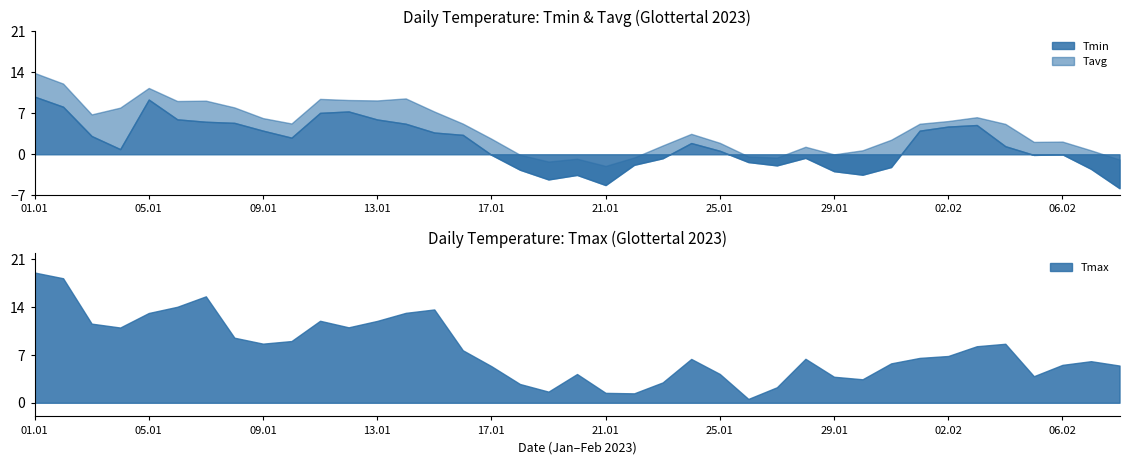

Which has a higher value, 38 or 25?

25